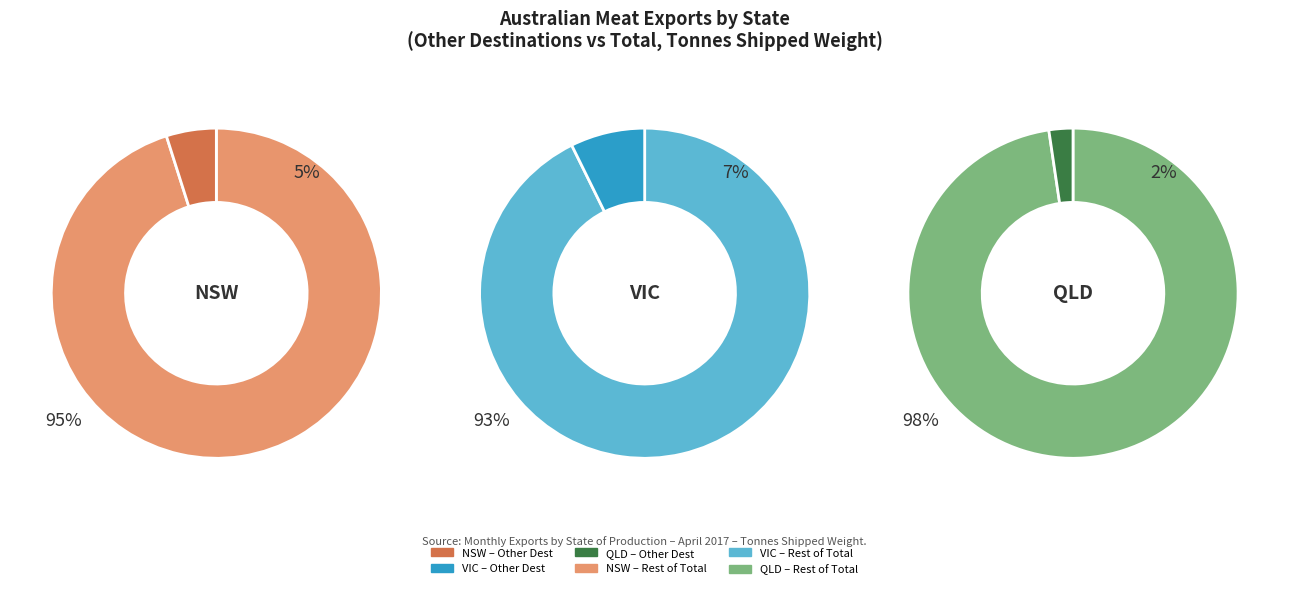

True or false: WA accounts for 12% of the total.

False